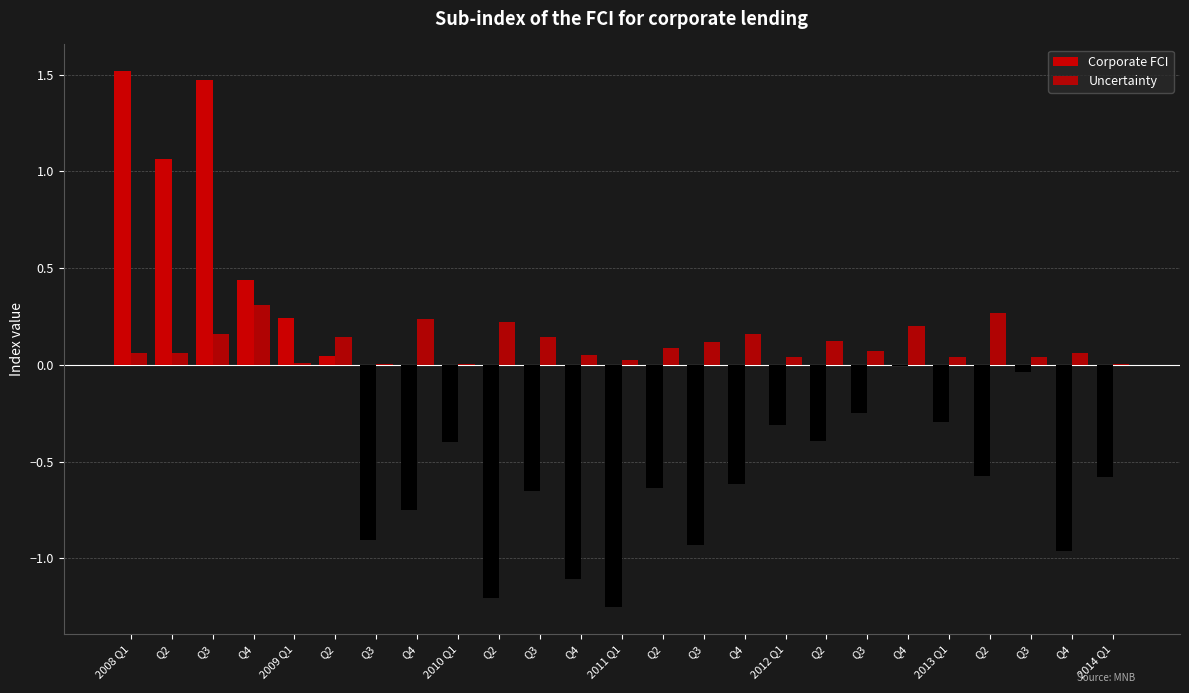

Which series has the largest total across all categories?

Uncertainty